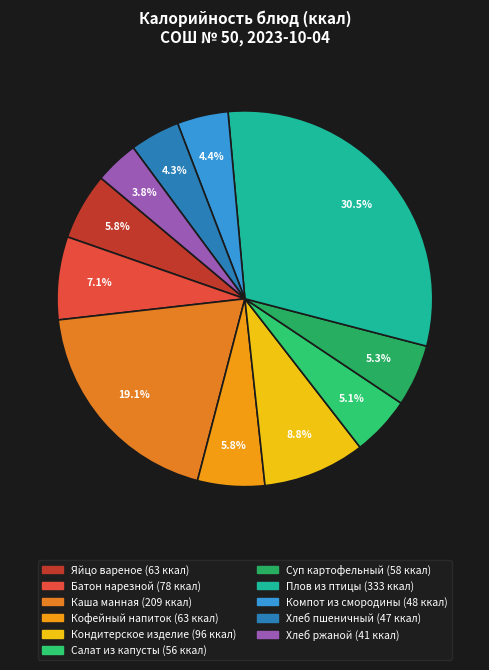

Rank the categories by value from highest to lowest.

Плов из птицы, Каша манная, Кондитерское изделие, Батон нарезной, Яйцо вареное, Кофейный напиток, Суп картофельный, Салат из капусты, Компот из смородины, Хлеб пшеничный, Хлеб ржаной